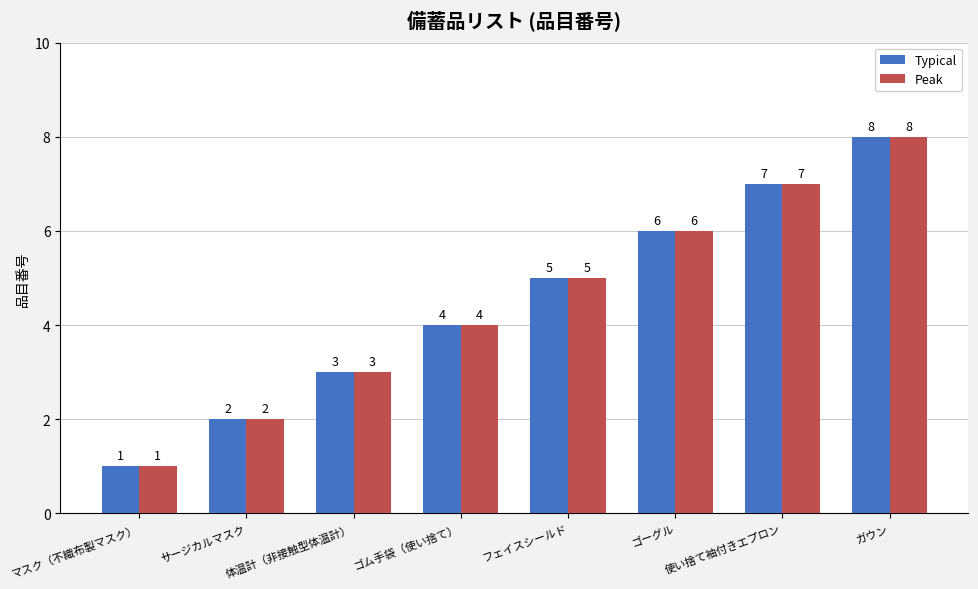

Read the Peak value at フェイスシールド.

5